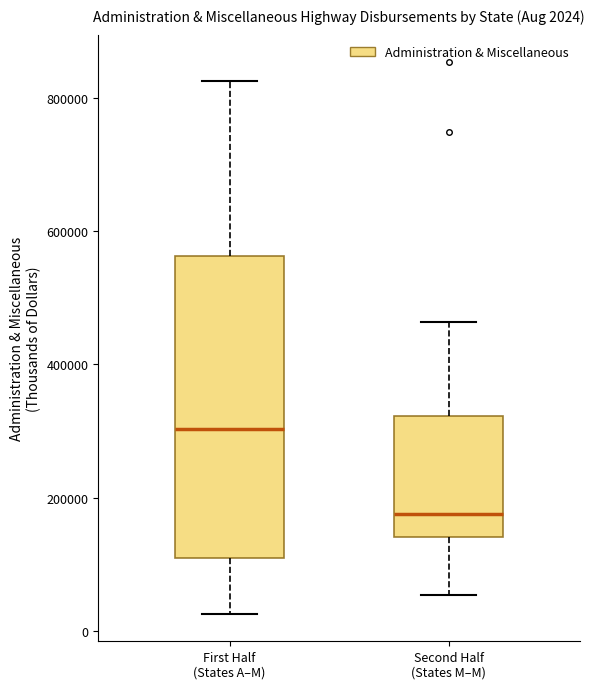

Comparing the boxes themselves (not the whiskers), which one is the tallest?

First Half (States A–M)